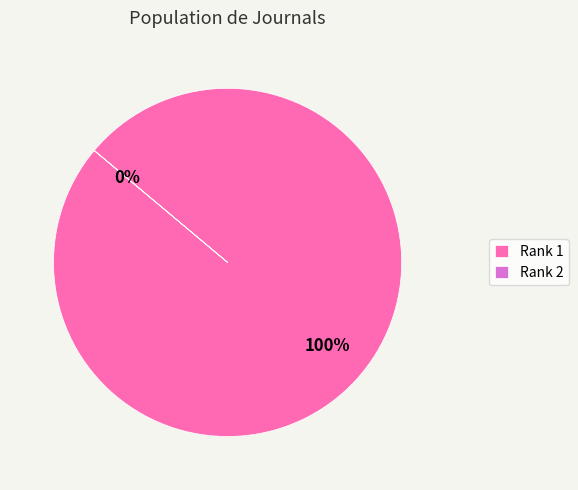

The 2 slice represents 0% of the pie. True or false?

True